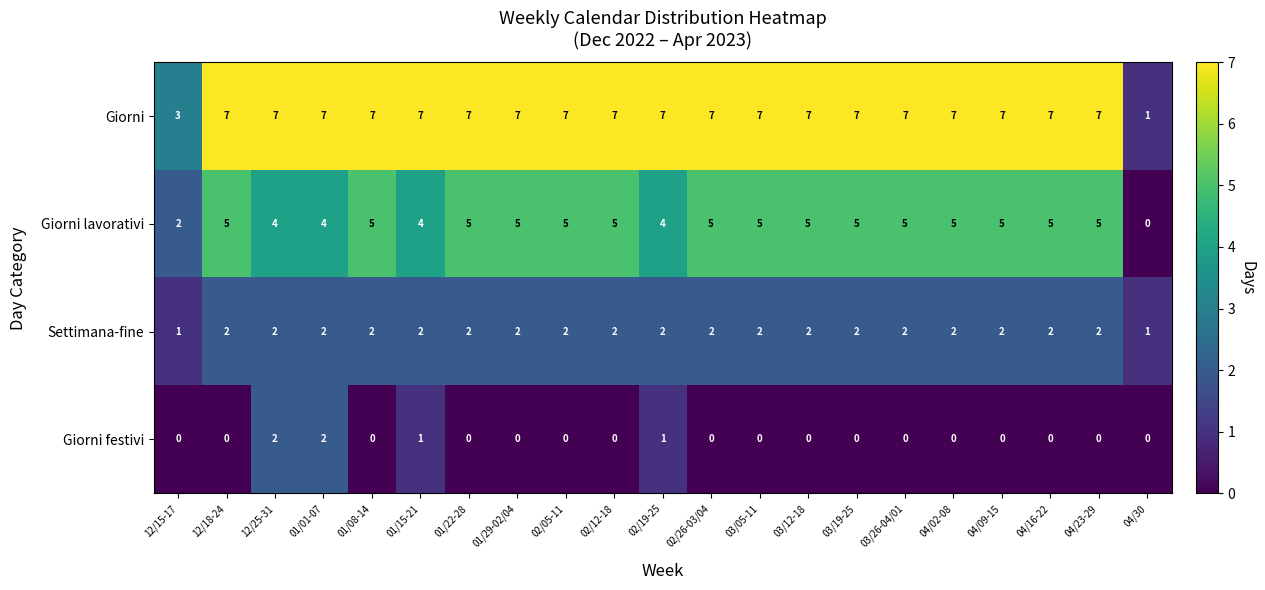

Which series has the largest total across all categories?

Giorni